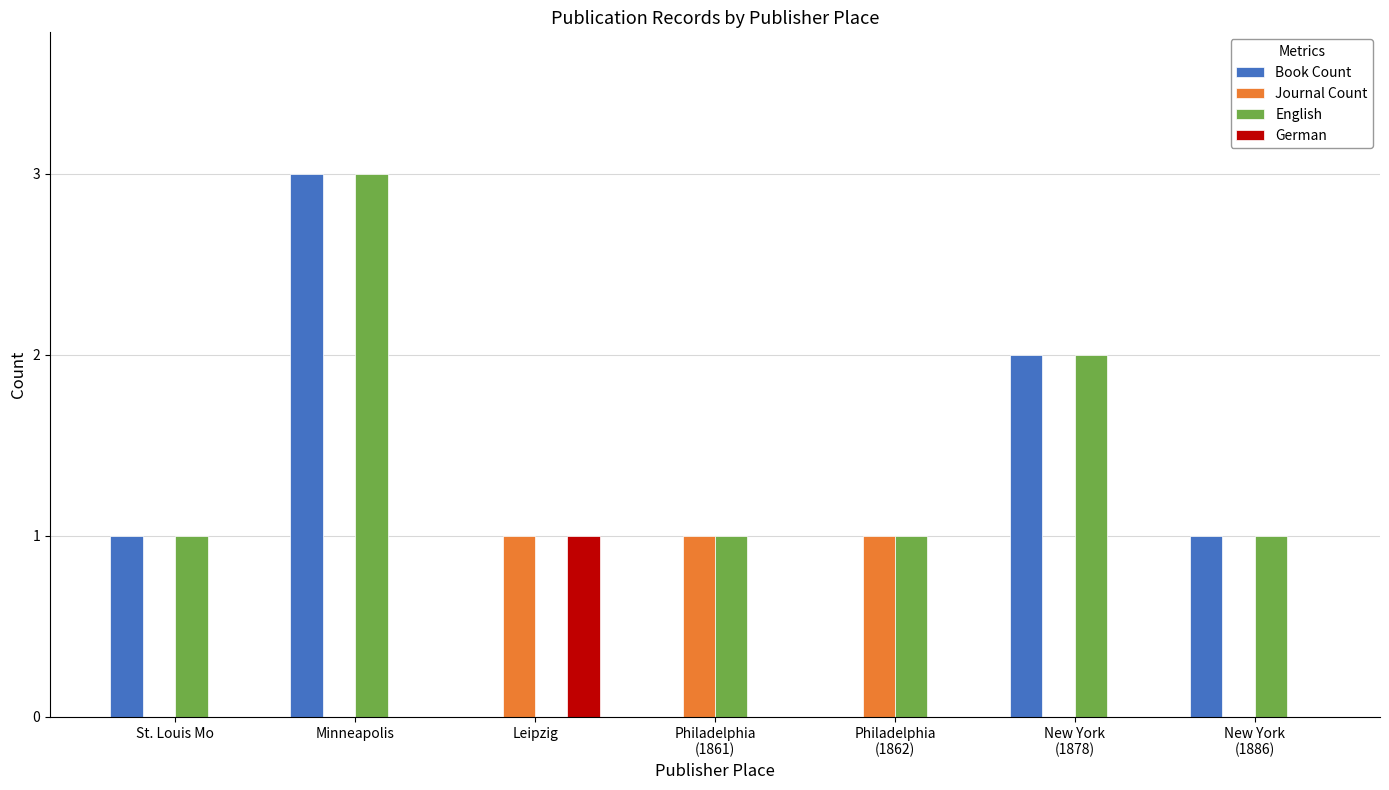

What is the sum of all Journal Count values?

3